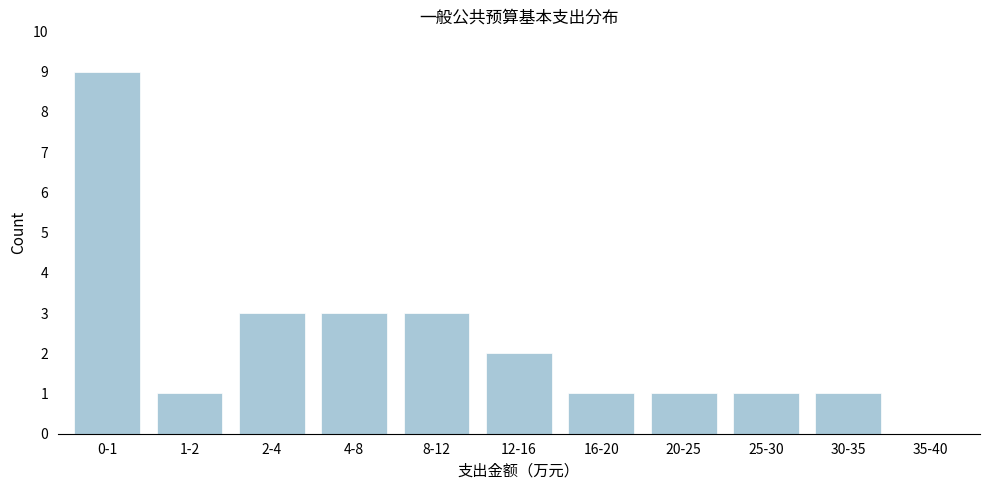

Reading left to right, extract all data points from this chart.

0-1=9	1-2=1	2-4=3	4-8=3	8-12=3	12-16=2	16-20=1	20-25=1	25-30=1	30-35=1	35-40=0